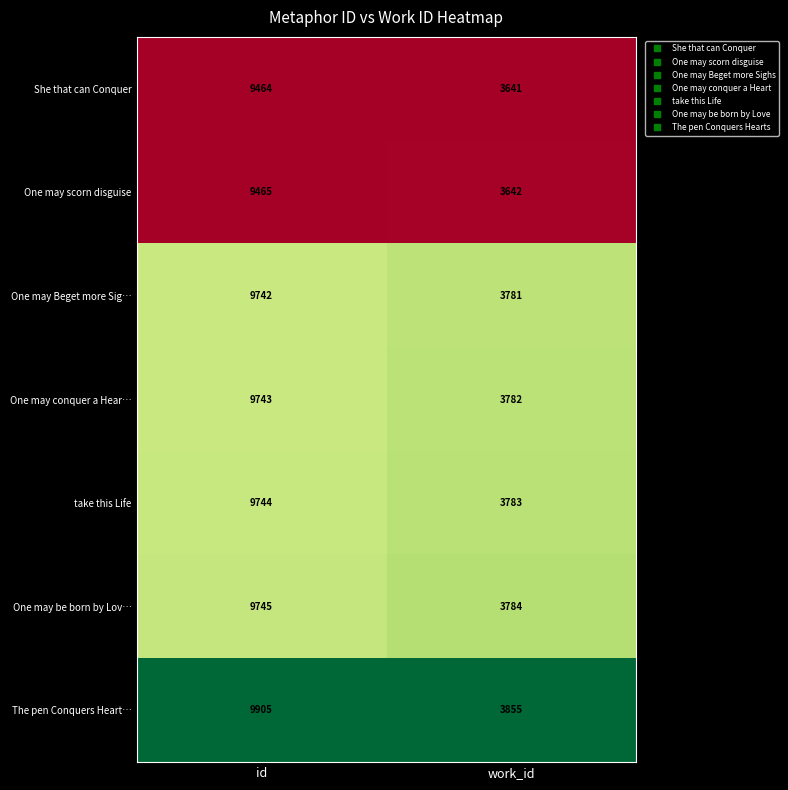

What is the minimum value for She that can Conquer?

3641